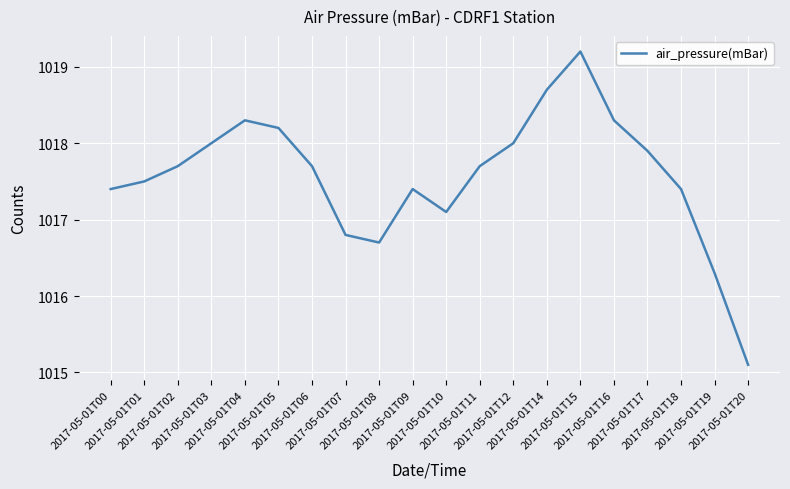

What is the difference between the maximum and minimum values?

4.1